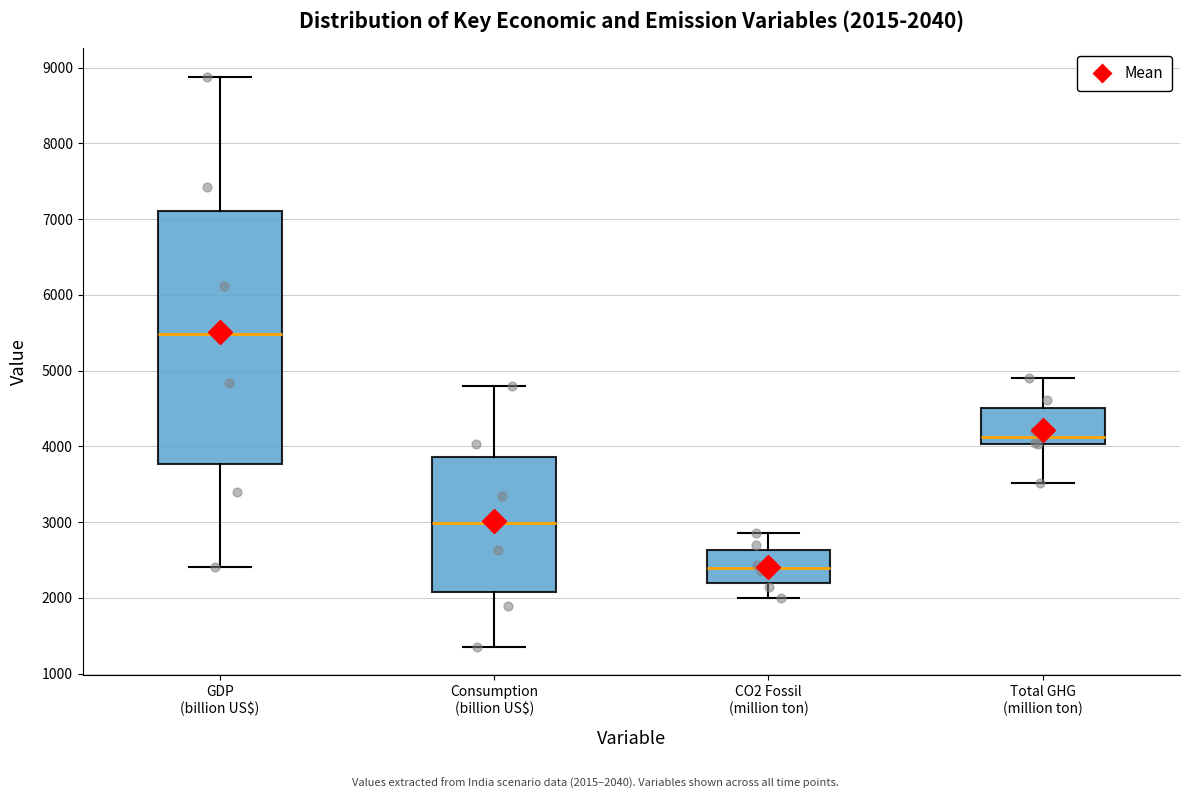

Comparing the boxes themselves (not the whiskers), which one is the tallest?

GDP (billion US$)